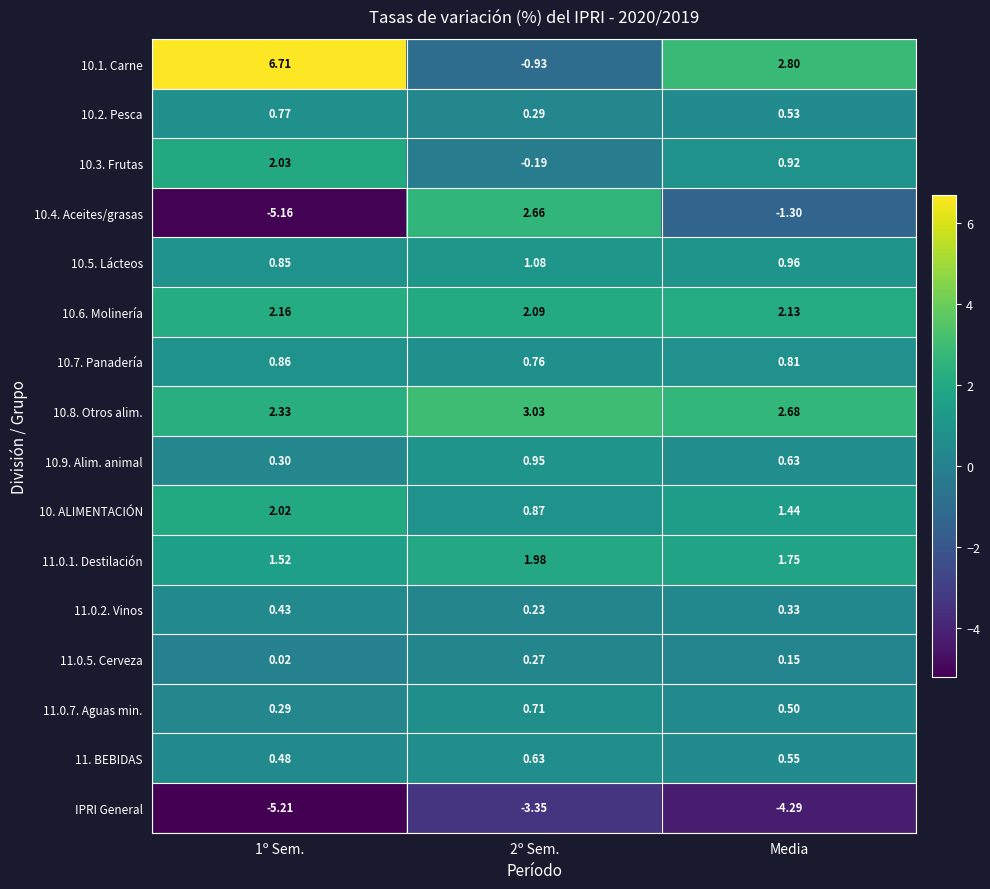

Where is 10.1. Carne nearest to the value 2?

Media